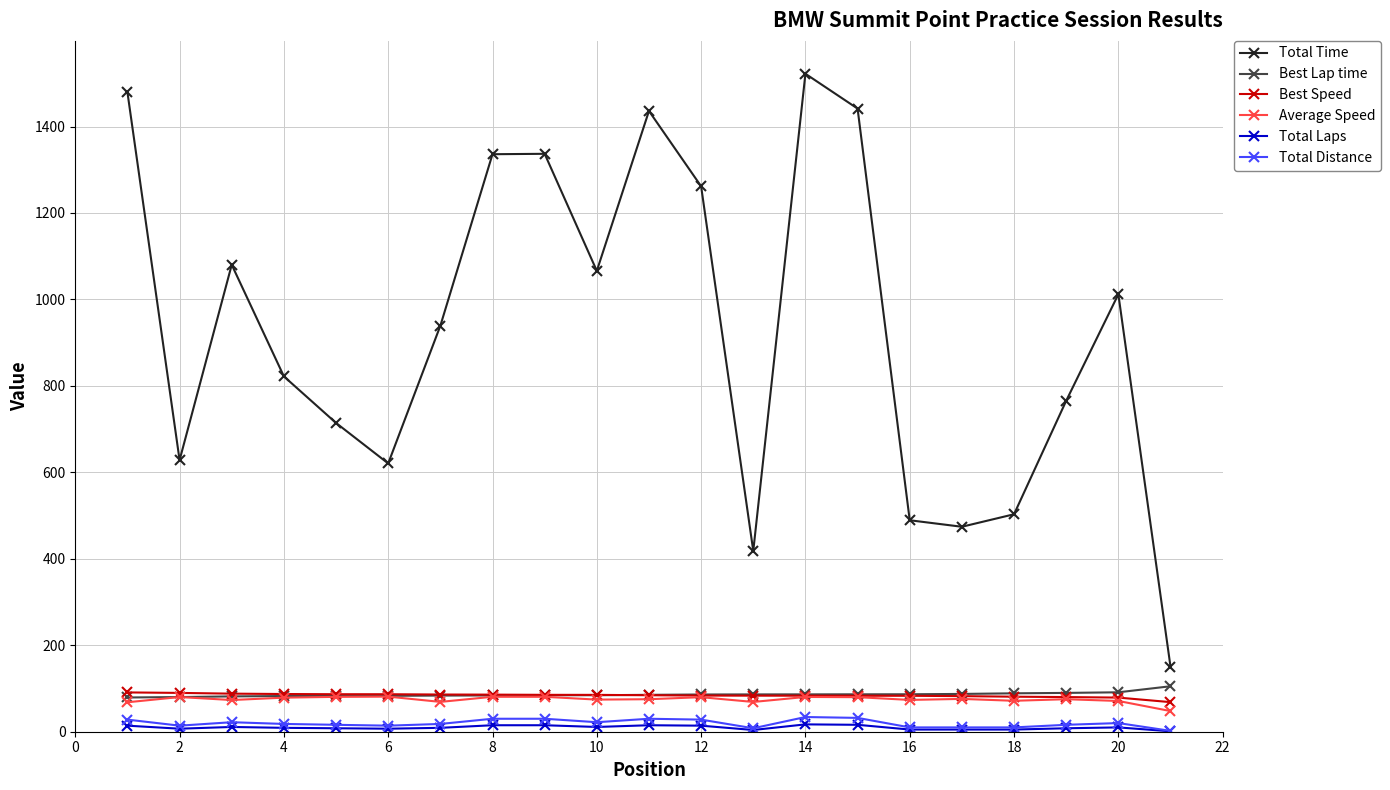

What is the value of the Best Lap time point at the 21st from the left?

105.2